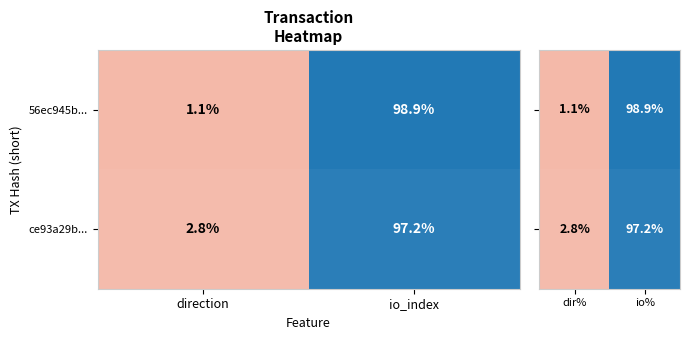

How many data points in ce93a29b... are above 97?

1